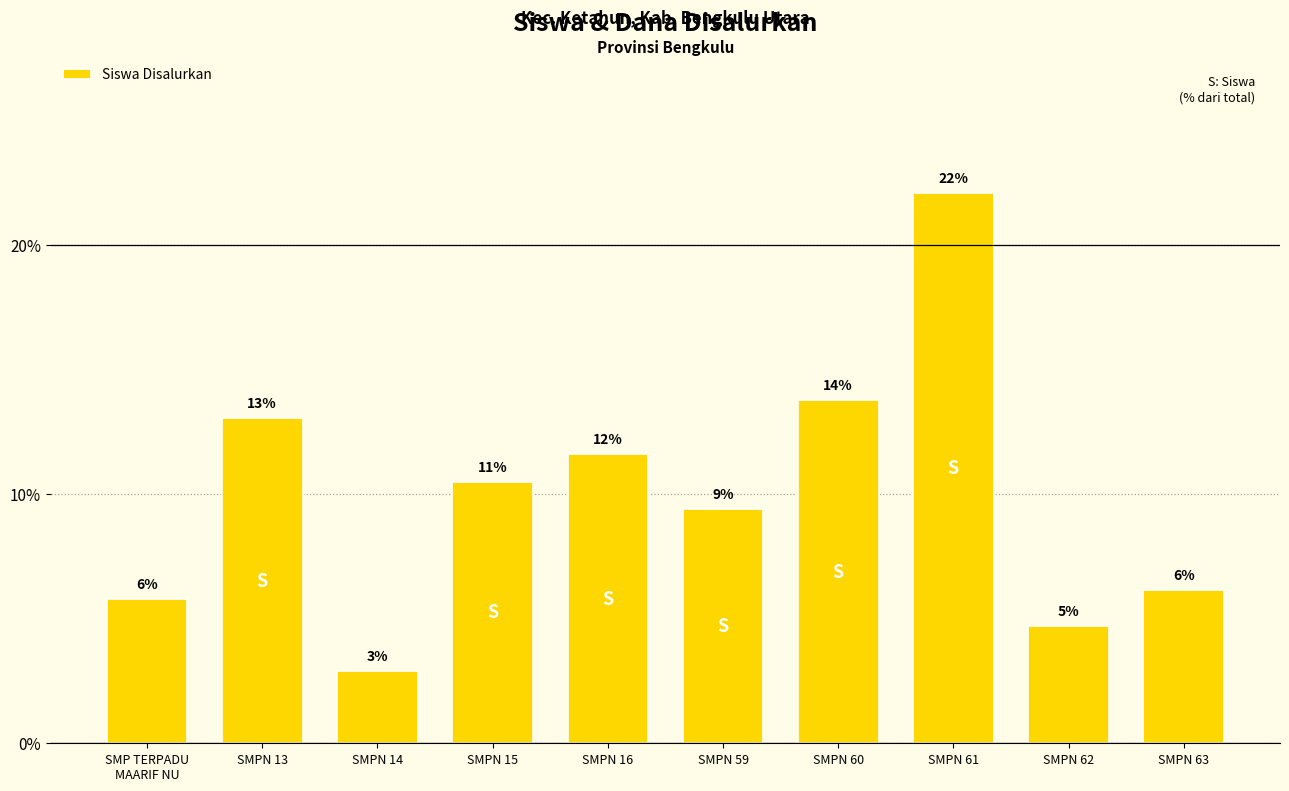

How many bars are there in total?

10